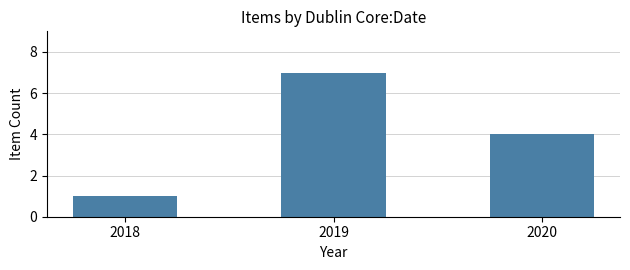

Read the value at 2020.

4